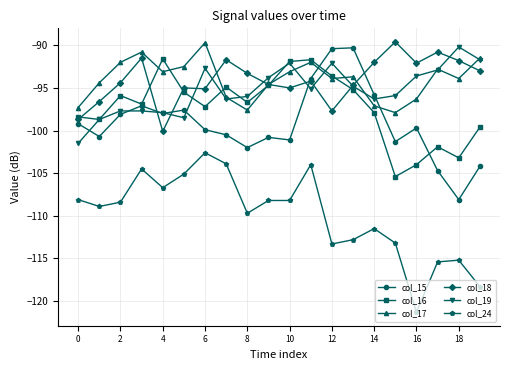

What is the highest value of the col_19 series?

-90.2